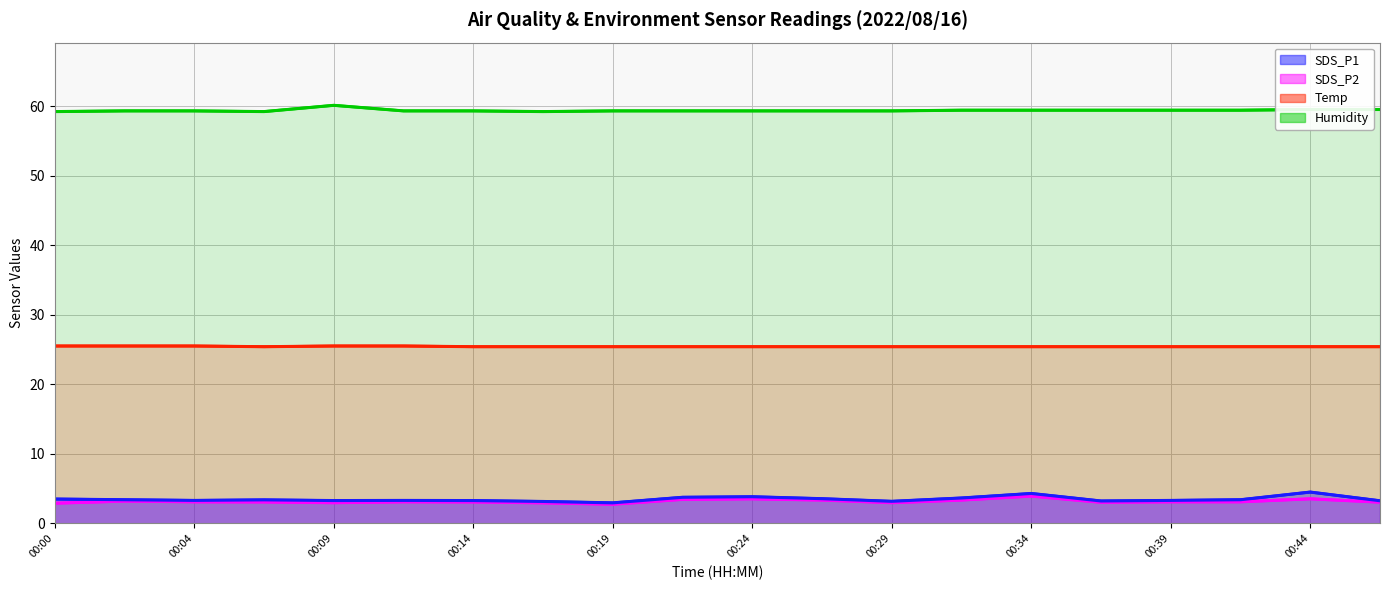

How many lines are shown in the chart?

4